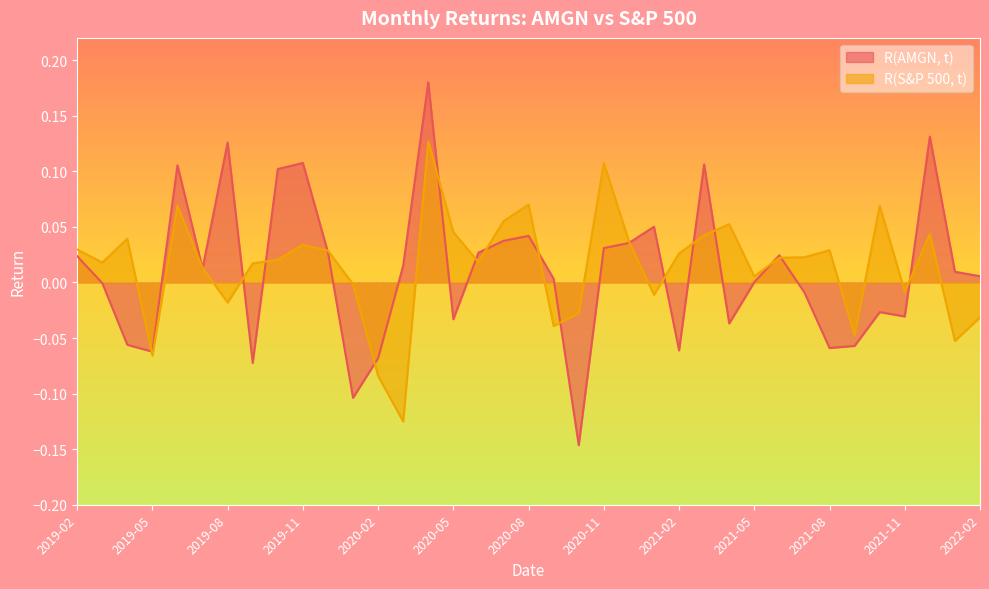

At which label does R(AMGN, t) reach its minimum?

2020-10